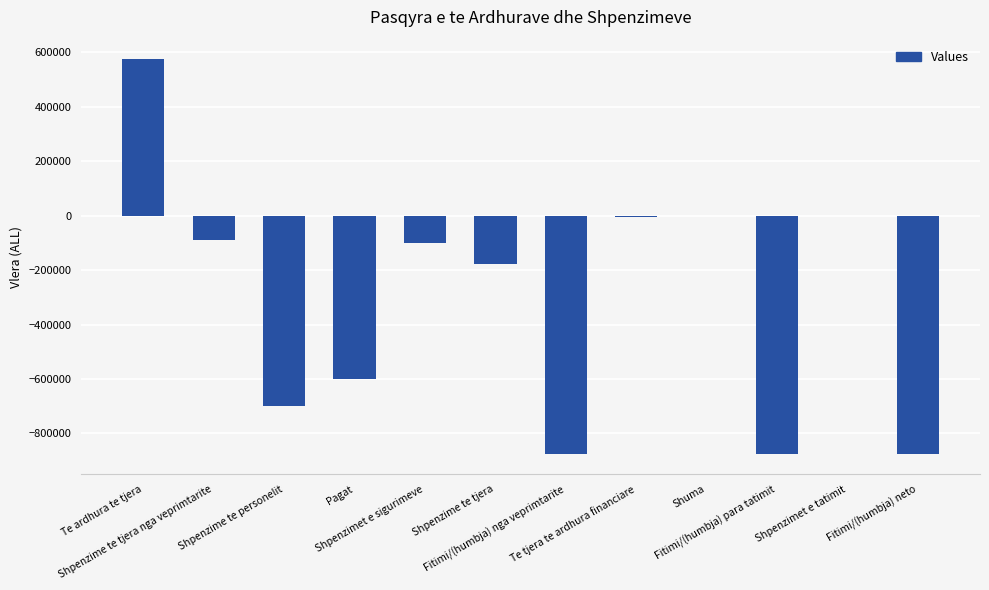

At which category does the chart reach its peak across all series?

Te ardhura te tjera